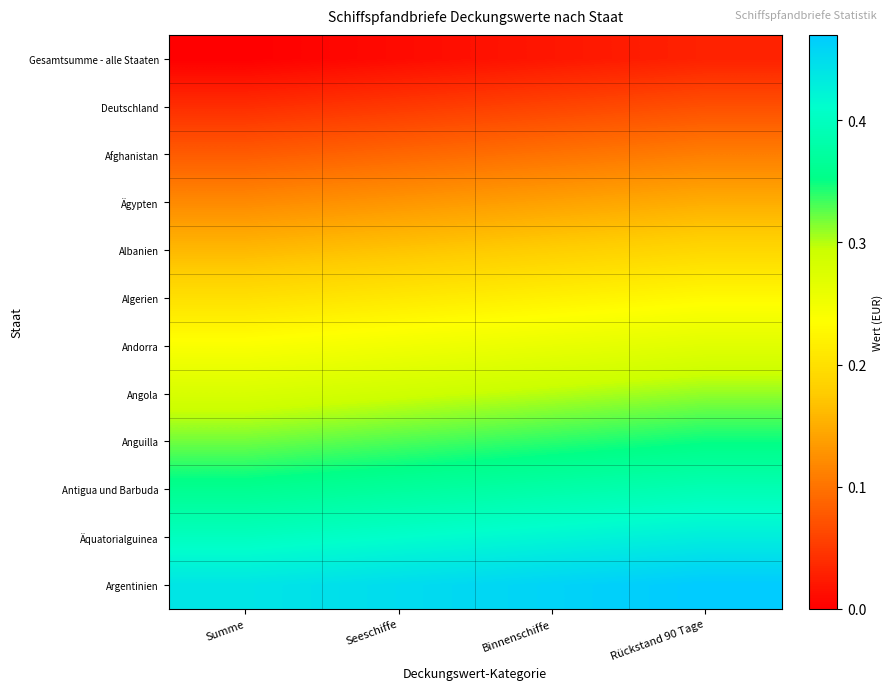

Between Summe and Binnenschiffe, which is larger?

Binnenschiffe